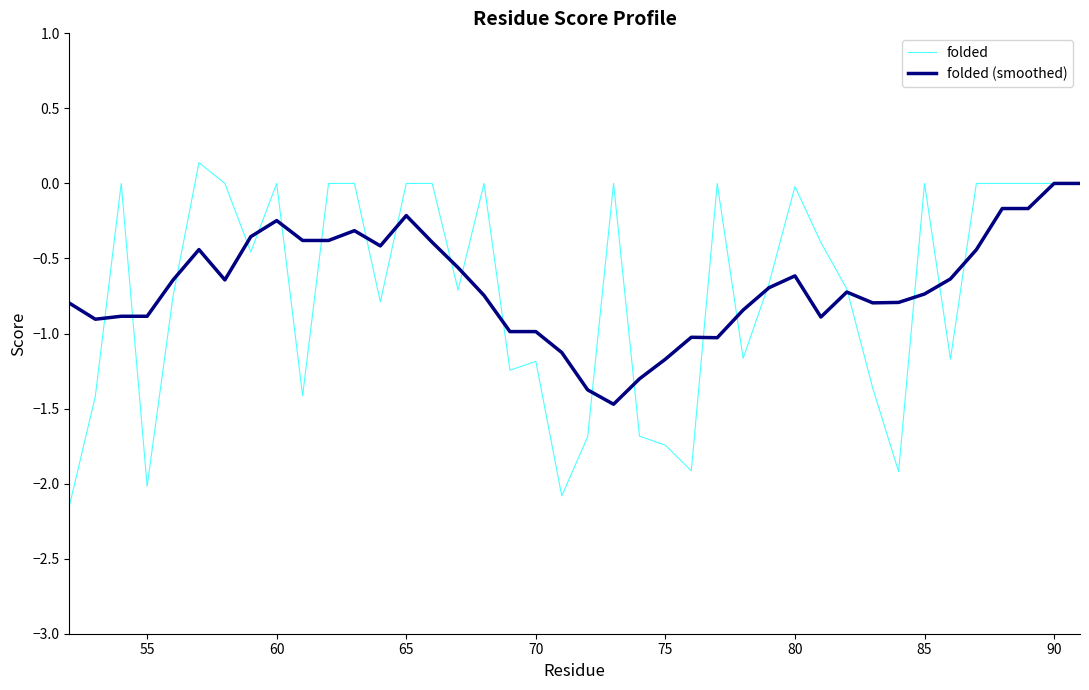

True or false: folded and folded (smoothed) cross at least once.

True